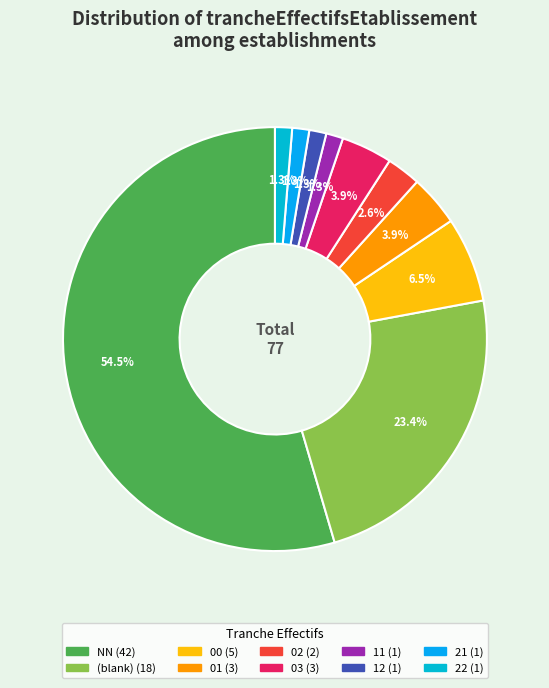

To the nearest percent, what is the average slice percentage?

10%